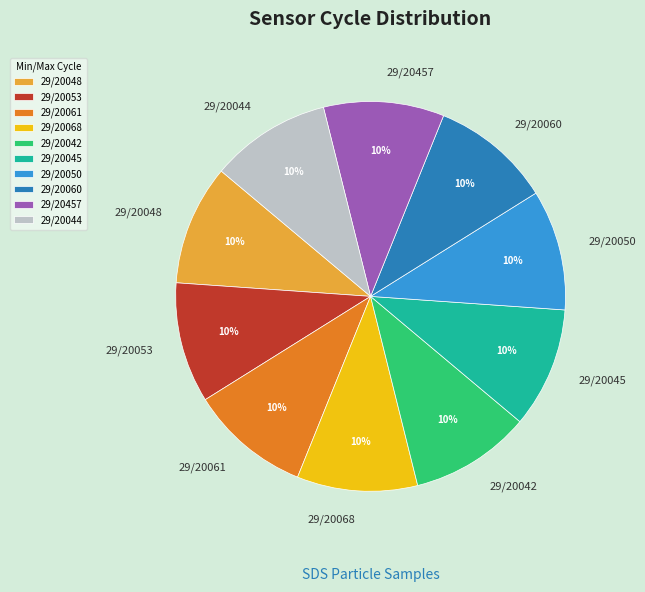

How many slices are in this pie chart?

10